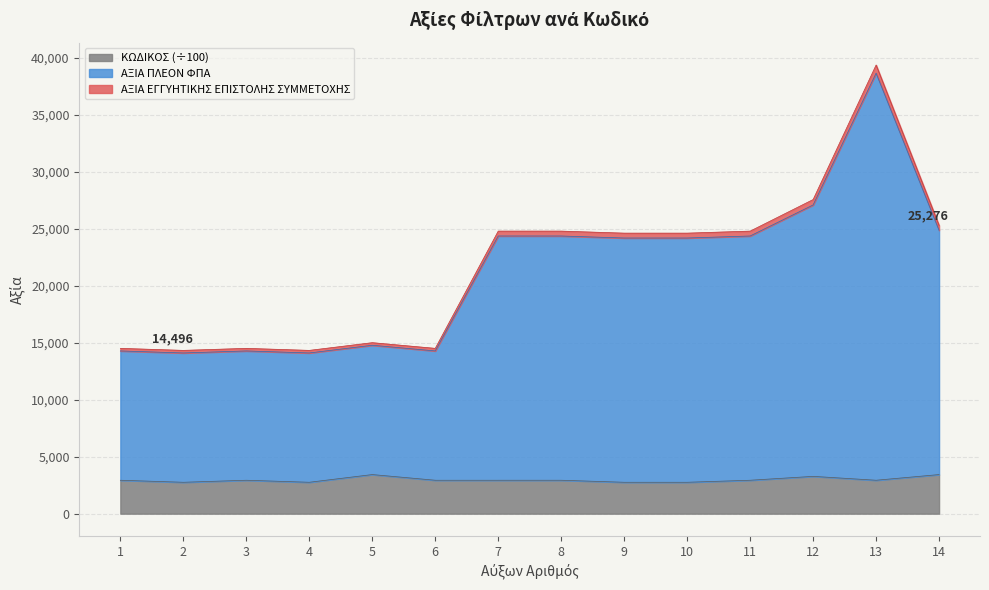

At which category is the sum across all series the highest?

13